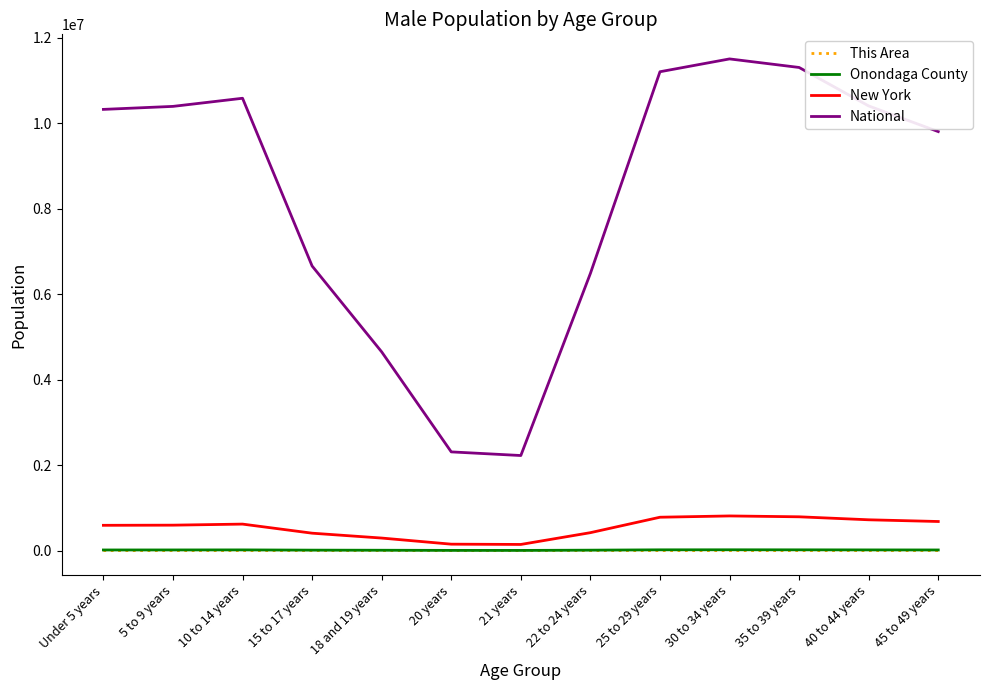

Is this an area chart (filled region under the line)?

No